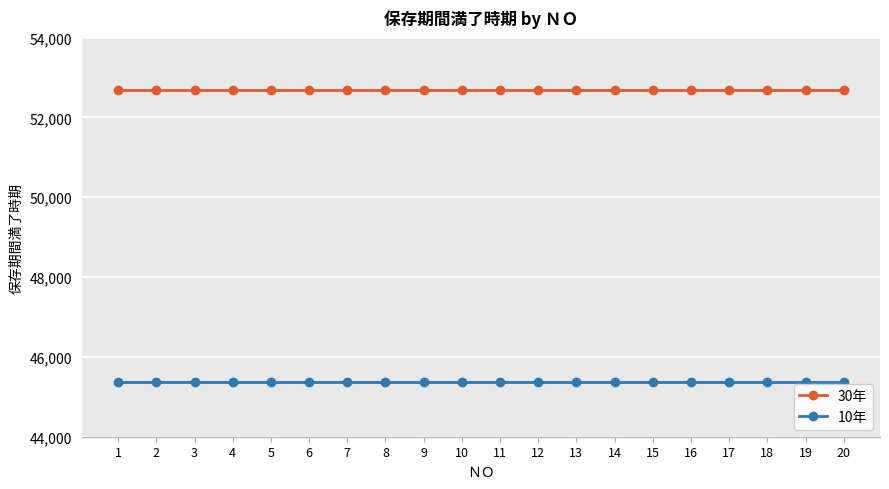

What is the spread (max minus min) of values at 4?

7305